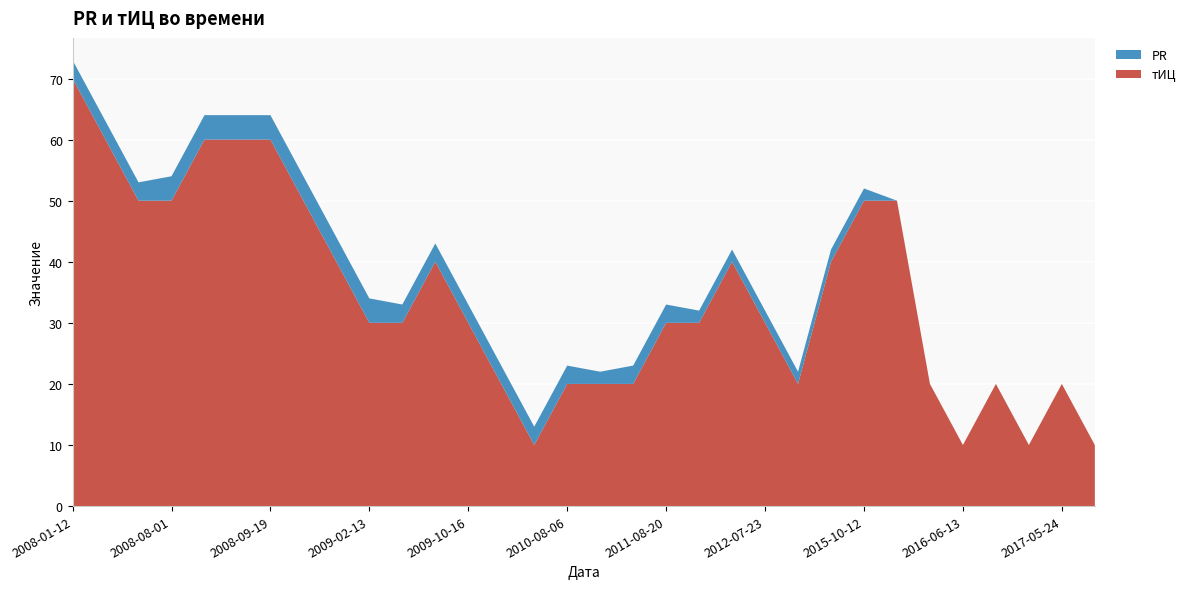

Reading left to right, list all the values displayed in this chart.

тИЦ: 2008-01-12=70	2008-03-28=60	2008-05-09=50	2008-08-01=50	2008-08-15=60	2008-08-29=60	2008-09-19=60	2008-10-31=50	2008-11-28=40	2009-02-13=30	2009-04-03=30	2009-09-04=40	2009-10-16=30	2010-02-19=20	2010-06-04=10	2010-08-06=20	2011-07-02=20	2011-07-23=20	2011-08-20=30	2011-11-13=30	2012-04-16=40	2012-07-23=30	2013-09-30=20	2015-06-15=40	2015-10-12=50	2016-04-18=50	2016-04-25=20	2016-06-13=10	2017-01-23=20	2017-05-17=10	2017-05-24=20	2017-08-17=10
PR: 2008-01-12=3	2008-03-28=3	2008-05-09=3	2008-08-01=4	2008-08-15=4	2008-08-29=4	2008-09-19=4	2008-10-31=4	2008-11-28=4	2009-02-13=4	2009-04-03=3	2009-09-04=3	2009-10-16=3	2010-02-19=3	2010-06-04=3	2010-08-06=3	2011-07-02=2	2011-07-23=3	2011-08-20=3	2011-11-13=2	2012-04-16=2	2012-07-23=2	2013-09-30=2	2015-06-15=2	2015-10-12=2	2016-04-18=0	2016-04-25=0	2016-06-13=0	2017-01-23=0	2017-05-17=0	2017-05-24=0	2017-08-17=0